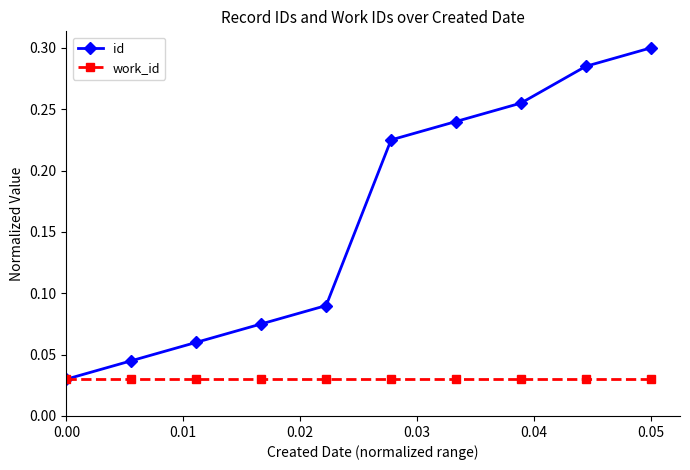

At how many categories does at least one series exceed 0?

10